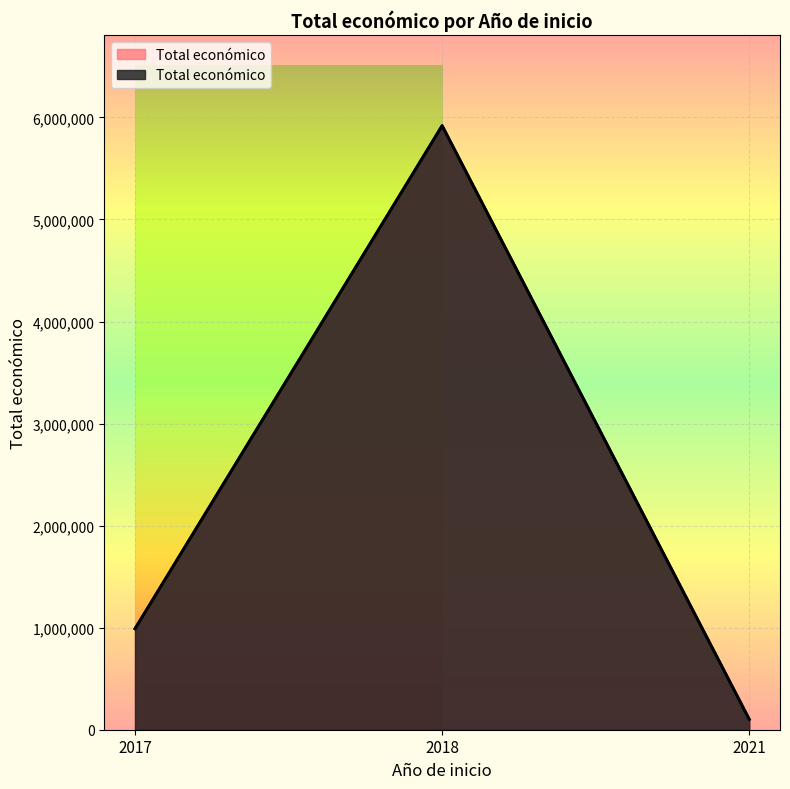

What is the label of the 2nd point from the right?

2018